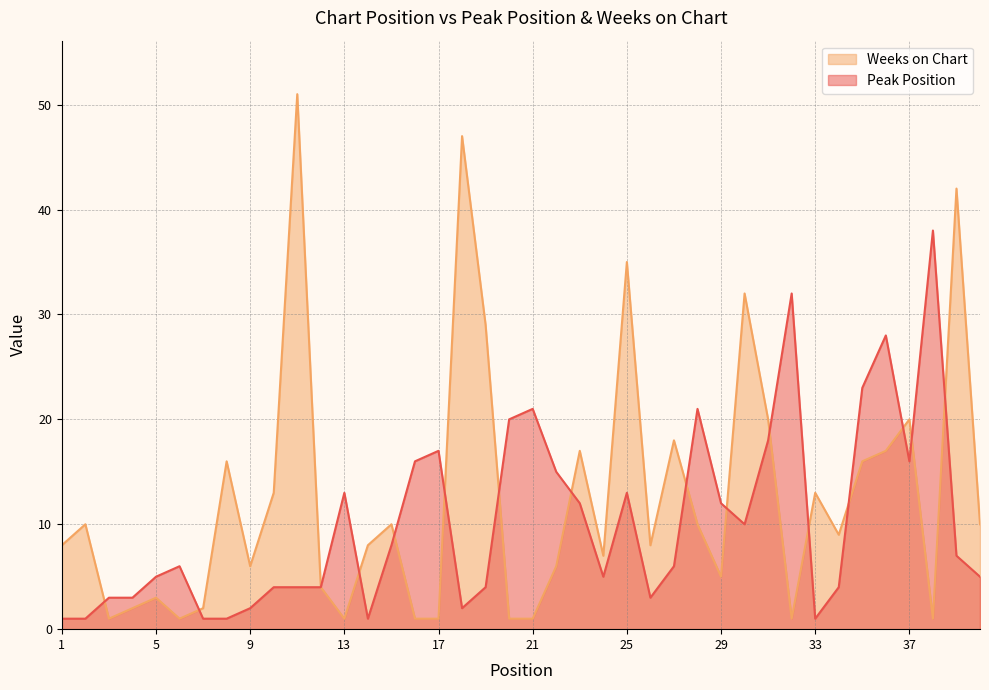

Between 33 and 1, which is larger?

33